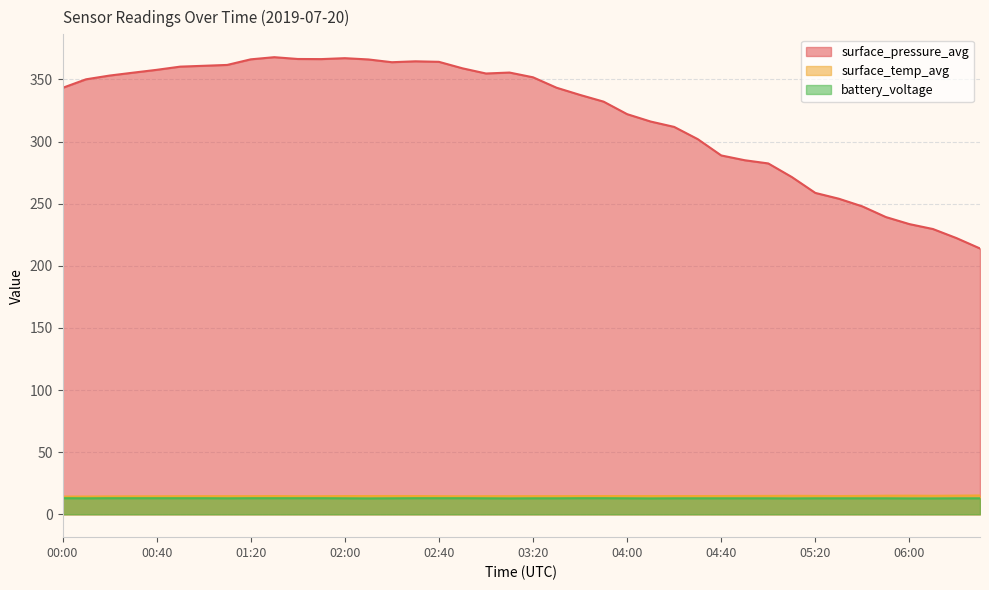

Which series has the largest range (max minus min)?

surface_pressure_avg